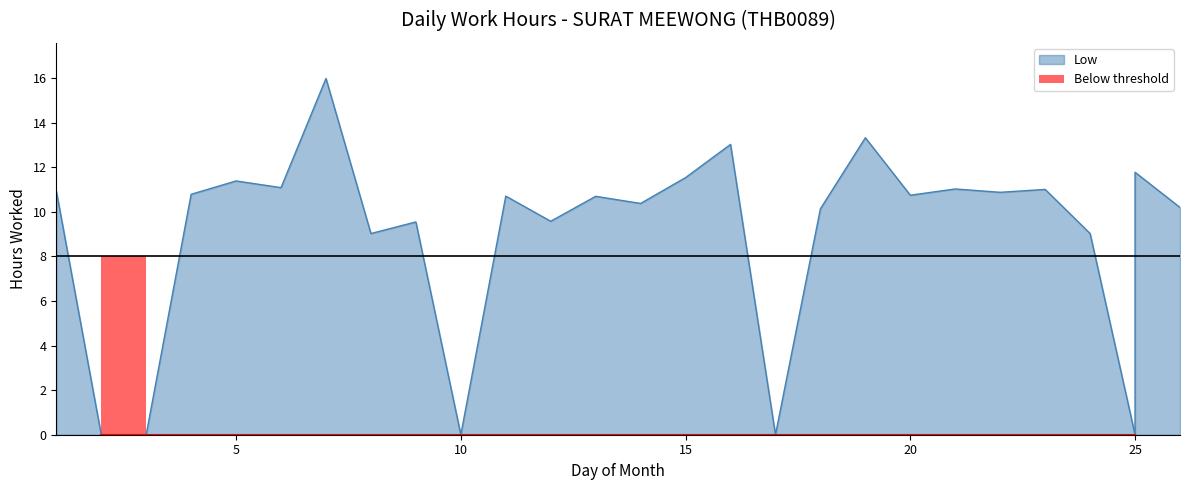

Reading right to left, what are all the values shown in this chart?

10.2	11.8	0.0	9.0	11.0	10.9	11.0	10.8	13.3	10.1	0.0	13.0	11.5	10.4	10.7	9.6	10.7	0.0	9.6	9.0	16.0	11.1	11.4	10.8	0.0	0.0	10.9